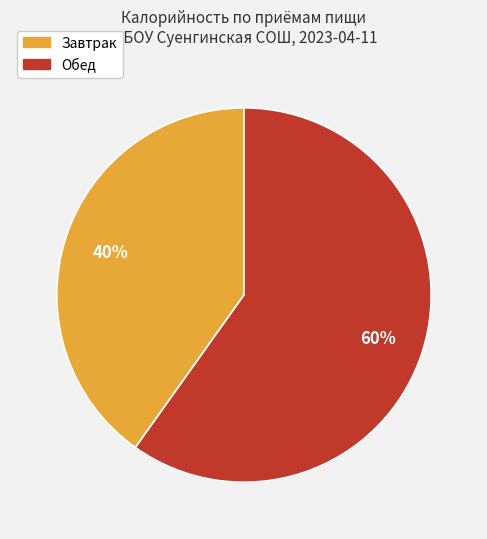

Is the sum of Завтрак and Обед greater than half?

Yes